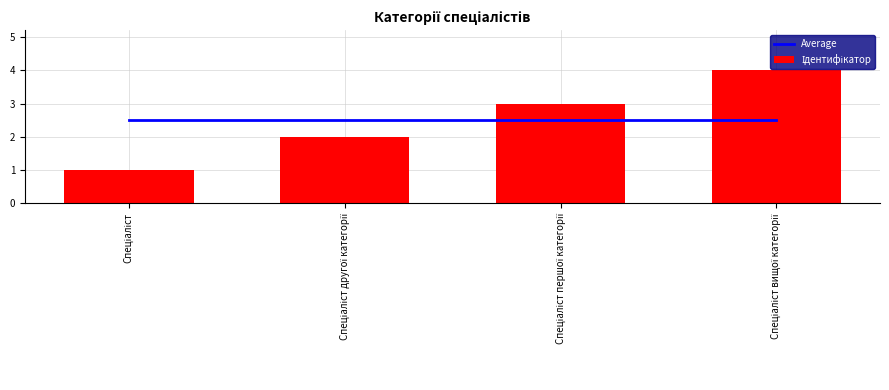

What is the average value of the Ідентифікатор series?

2.5